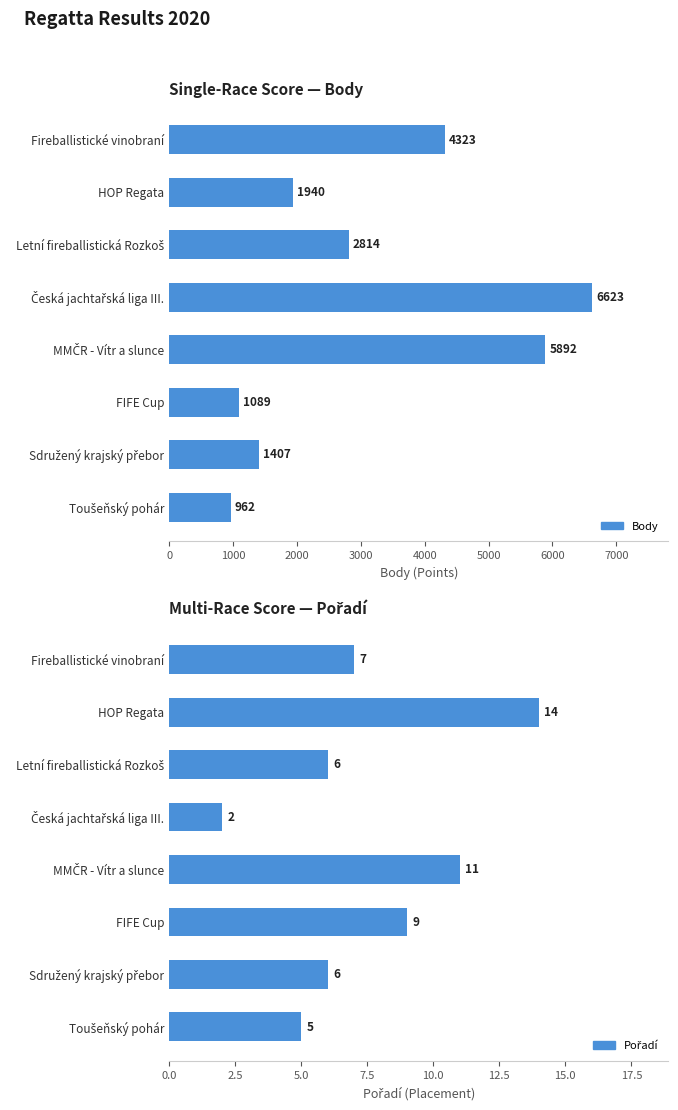

How many values in the Body series are below 2814?

4